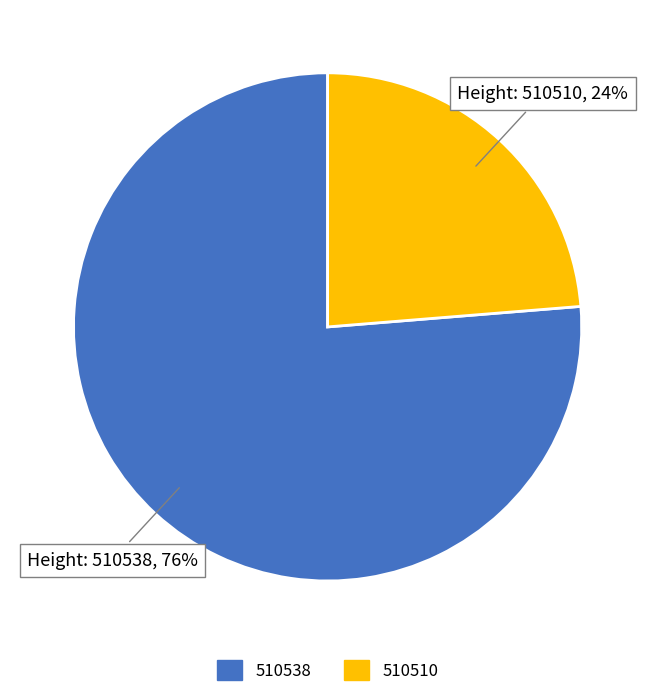

Rank the categories by value from lowest to highest.

510510, 510538